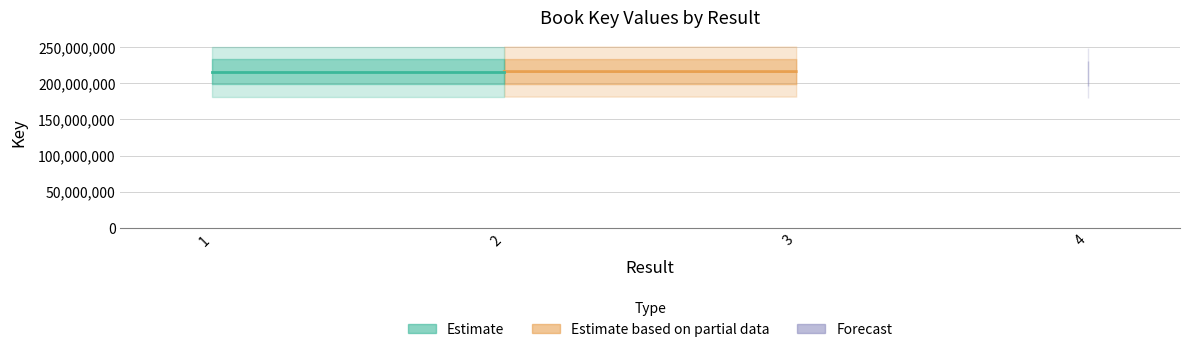

How many series are shown in this chart?

1